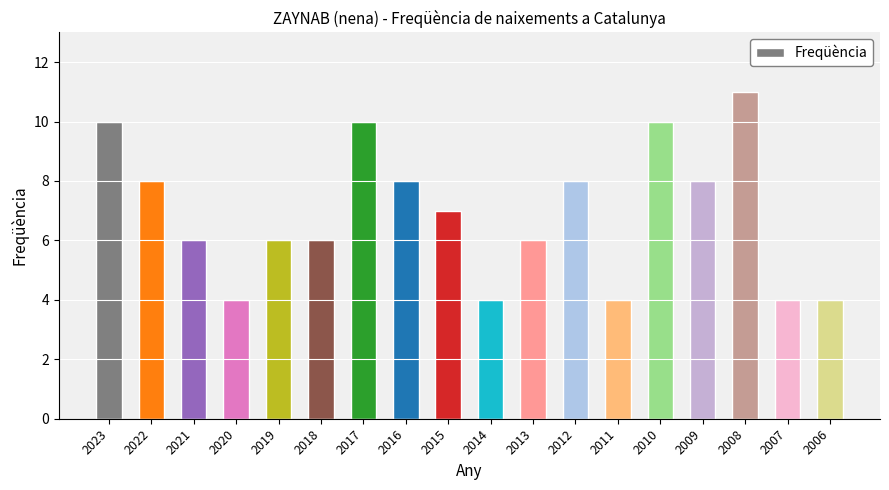

Approximately how many times larger is the value at 2018 compared to 2023?

0.6